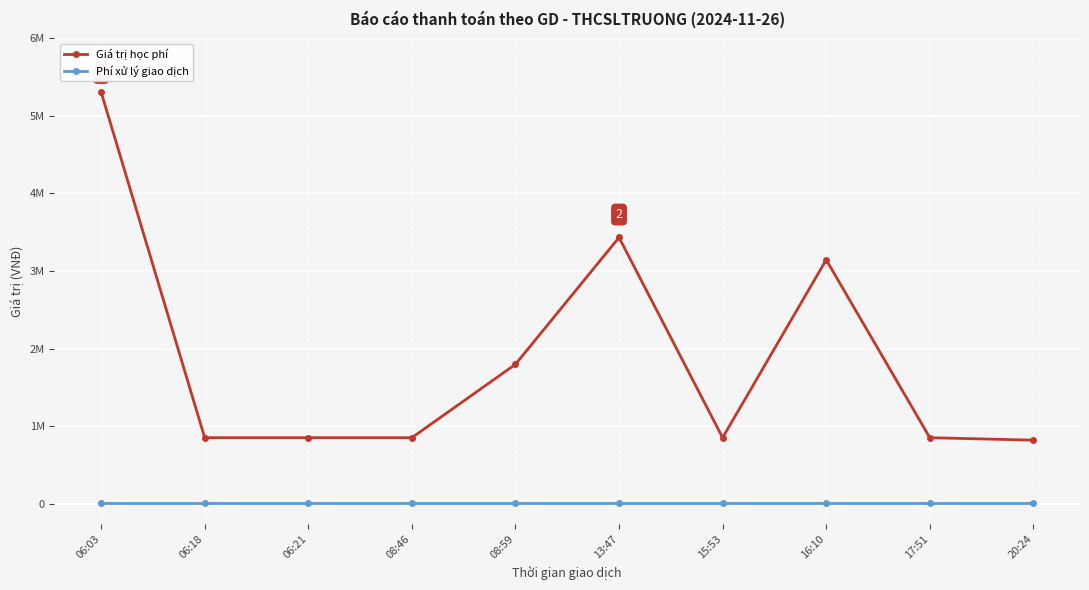

Does the chart display data point markers on the line(s)?

Yes